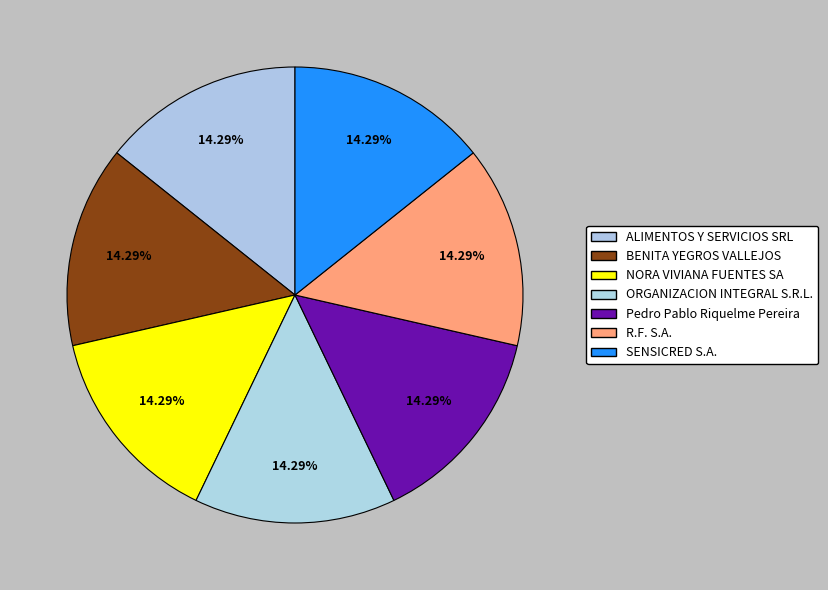

Between ALIMENTOS Y SERVICIOS SRL and R.F. S.A., which is larger?

ALIMENTOS Y SERVICIOS SRL